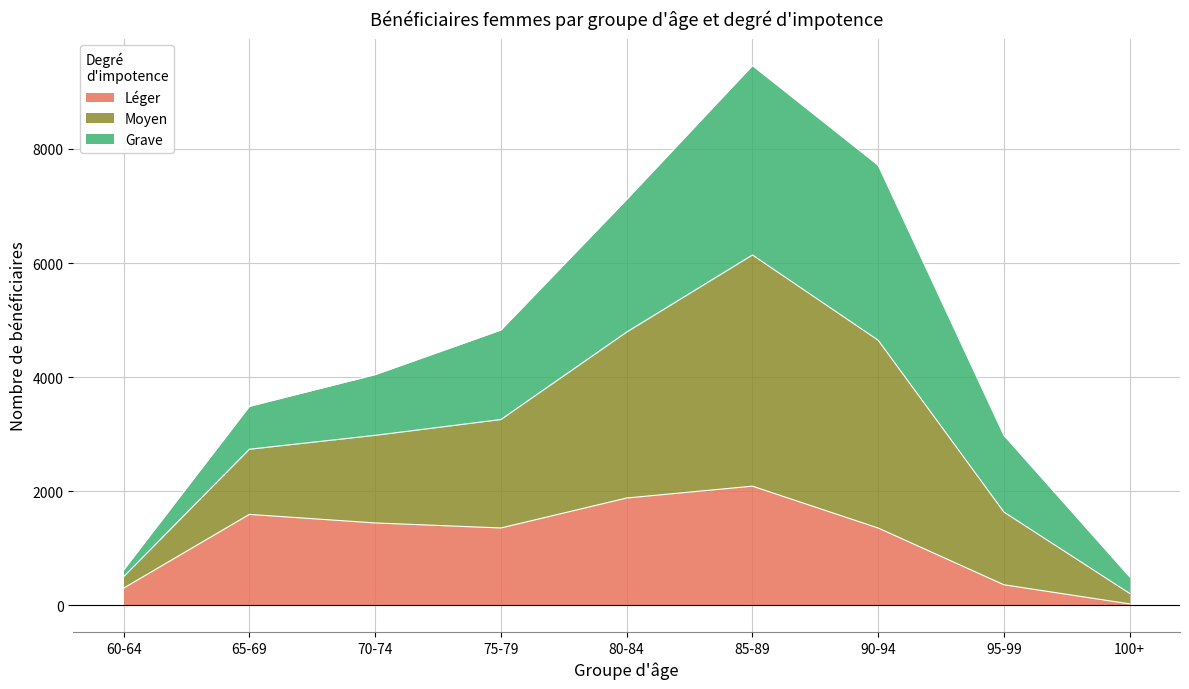

Which category has the lowest value across all series?

100+